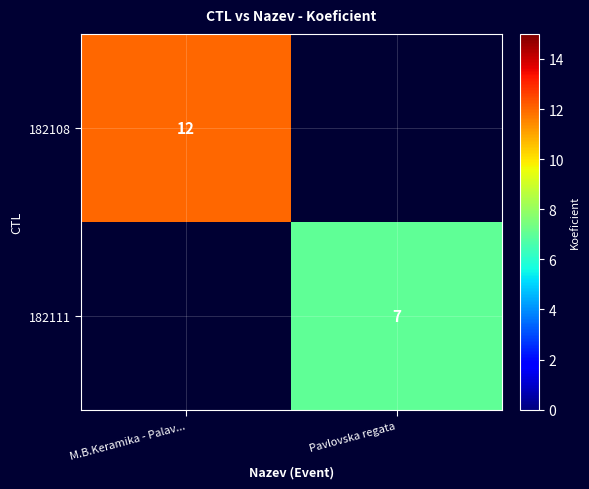

How many categories are shown in the chart?

2